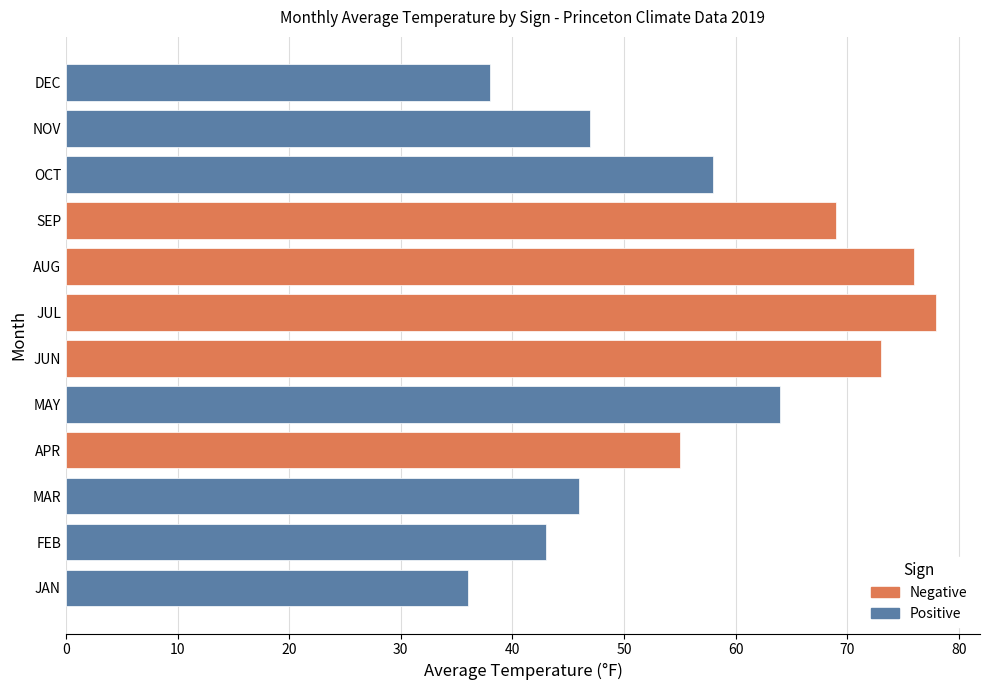

Reading top to bottom, list all the values displayed in this chart.

DEC=38	NOV=47	OCT=58	SEP=69	AUG=76	JUL=78	JUN=73	MAY=64	APR=55	MAR=46	FEB=43	JAN=36